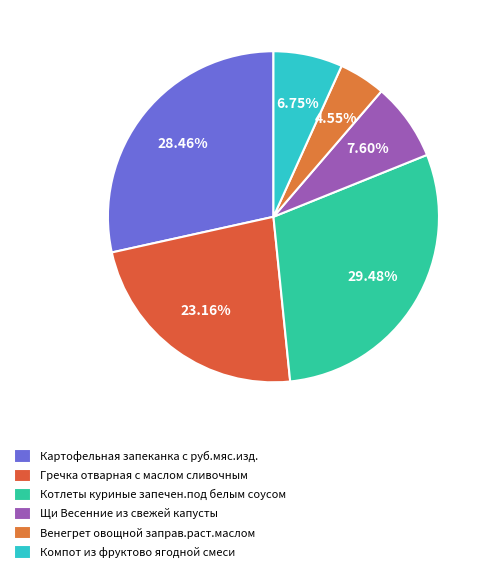

Approximately how many times larger is the value at Щи Весенние из свежей капусты compared to Картофельная запеканка с руб.мяс.изд.?

0.3